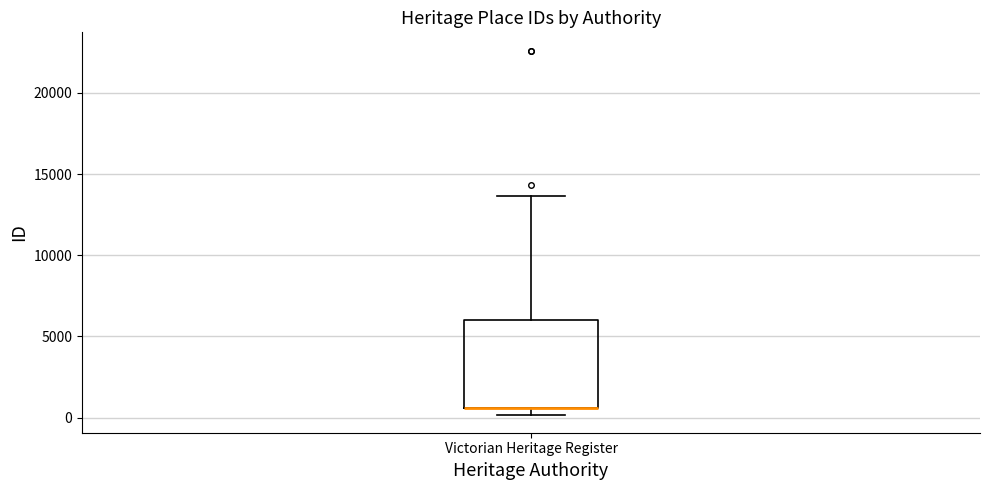

Where is the lower edge of the box for Victorian Heritage Register on the y-axis? The values are not printed on the chart, so give them approximately, as read against the axis.

500